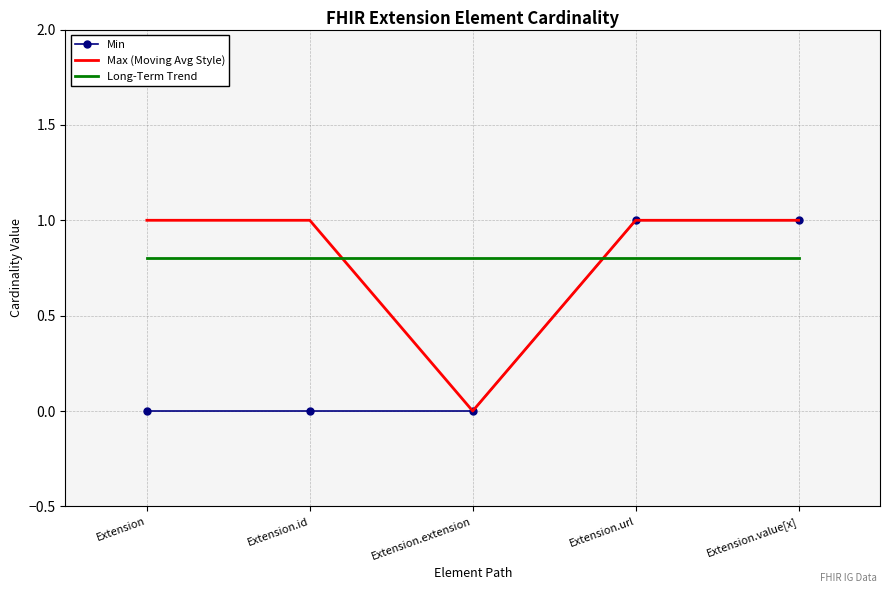

What is the highest value of the Max (Moving Avg Style) series?

1.0